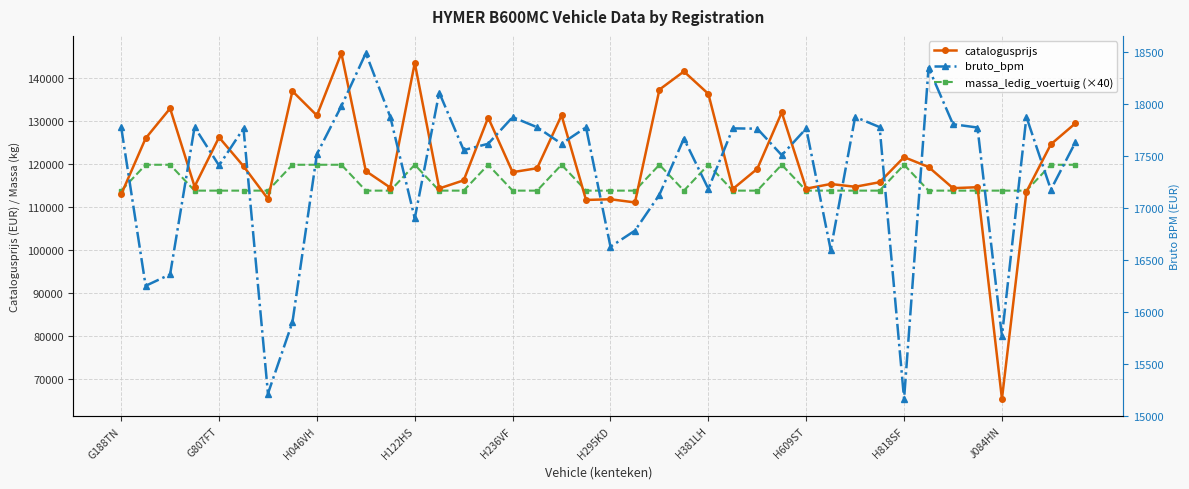

What are all the series names shown in the legend?

catalogusprijs, massa_ledig_voertuig (×40), bruto_bpm